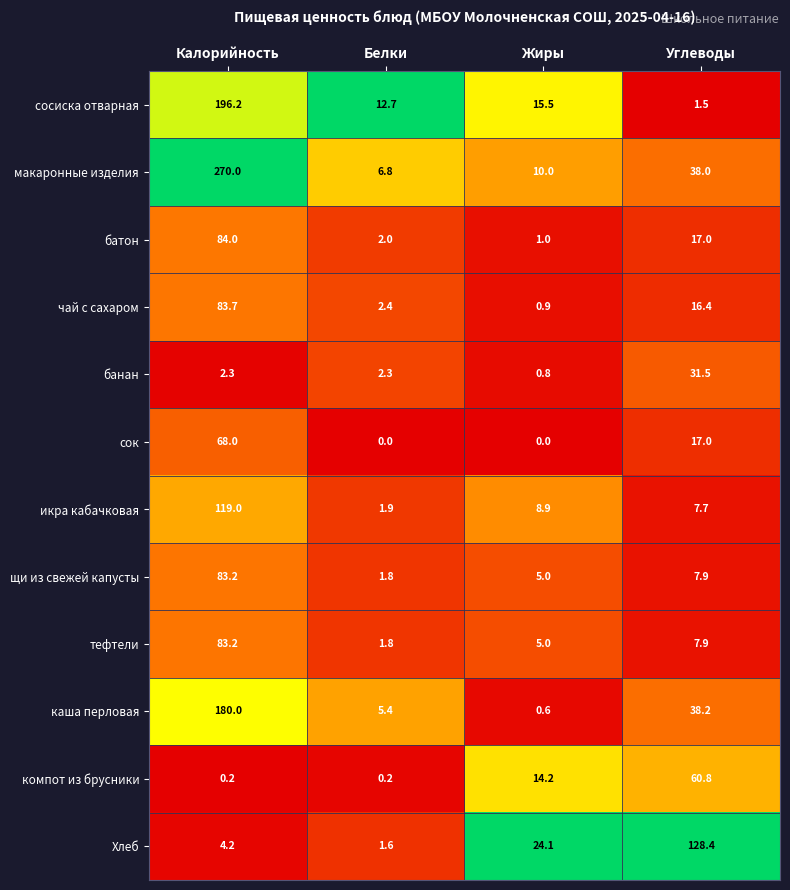

What is the sum of all щи из свежей капусты values?

97.9